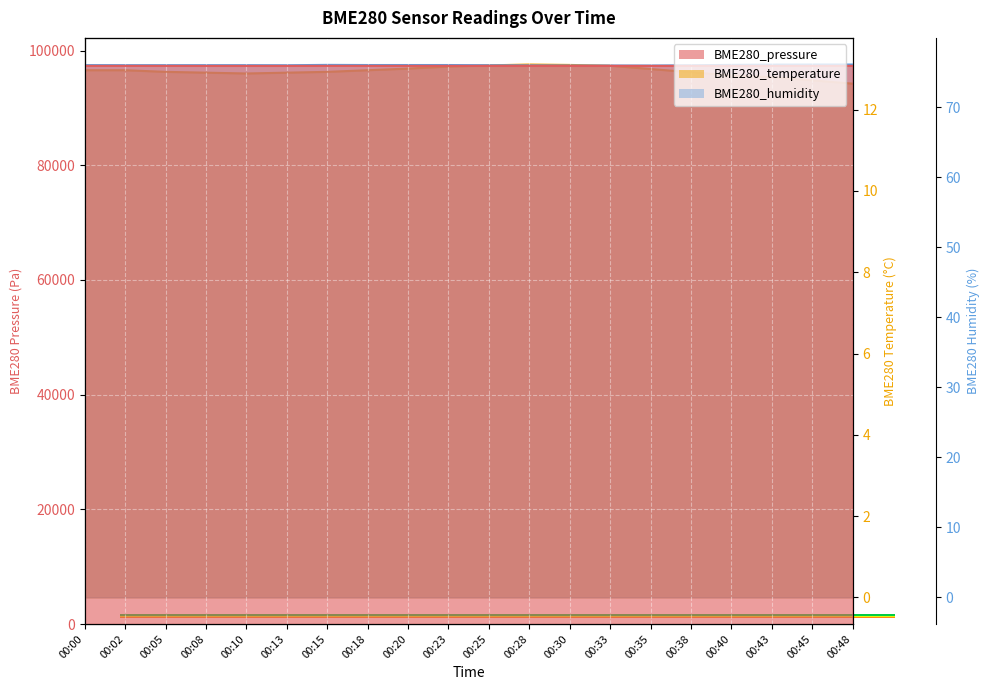

What is the difference between the highest and lowest values at 00:18?

97332.3